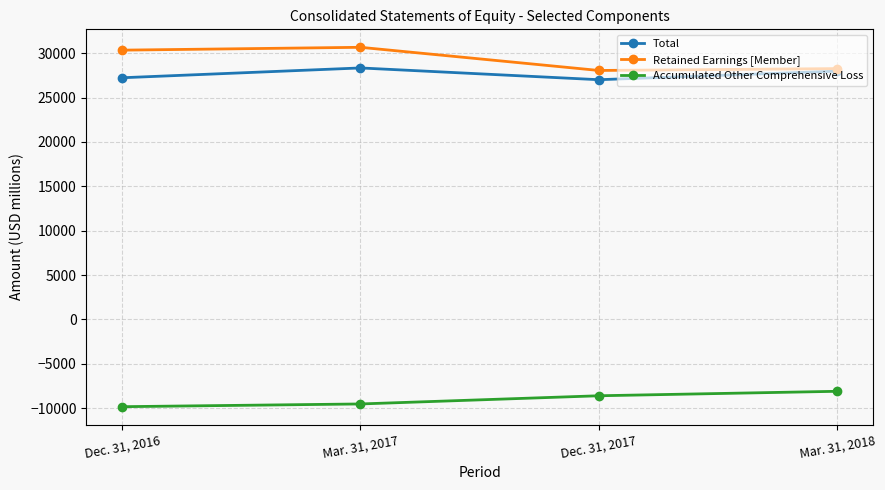

What is the difference between the maximum and minimum values in the Retained Earnings [Member] series?

2609